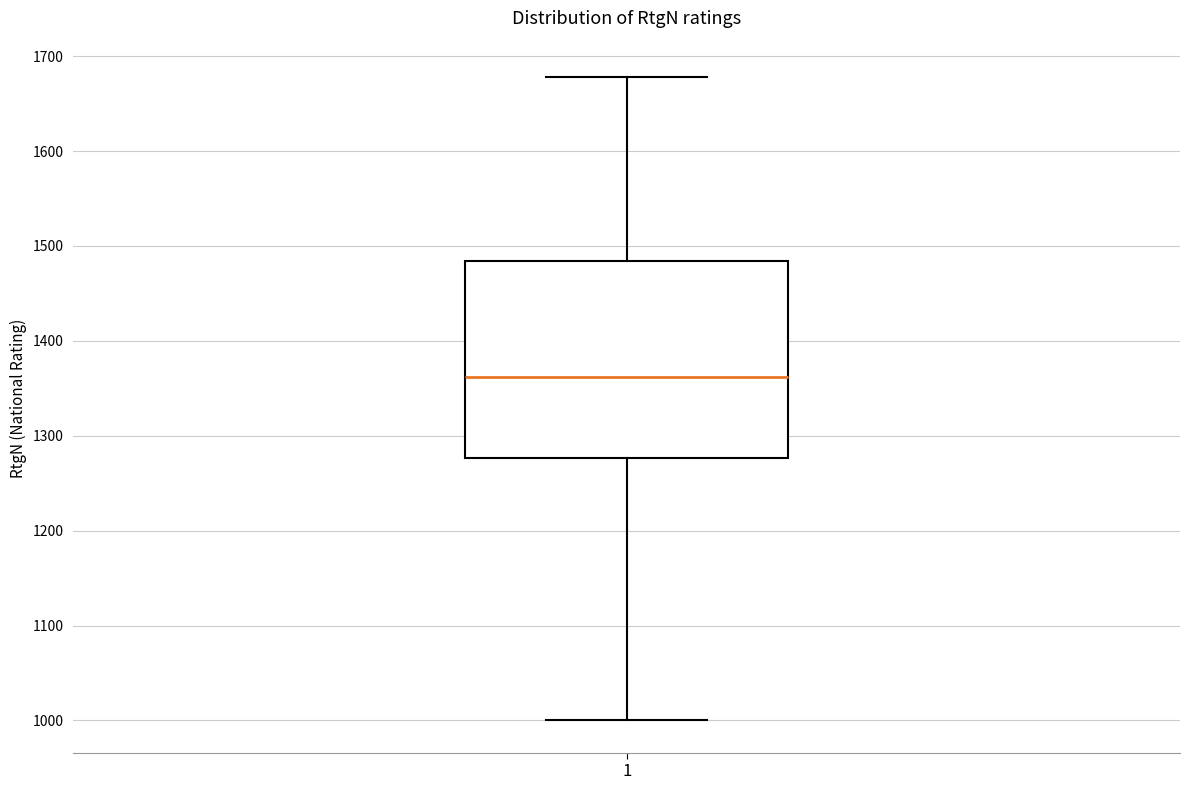

Transcribe this box plot: give where the median line is, the range the box spans, and where the two whiskers end, as read against the y-axis. The values are not printed on the chart, so give them approximately, as read against the axis.

median 1360, box 1280 to 1480, whiskers 1000 to 1680